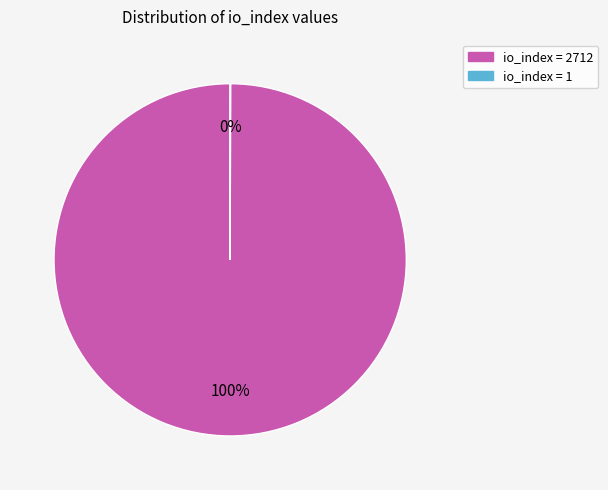

To the nearest percent, what is the difference between the largest and smallest slice percentages?

100%